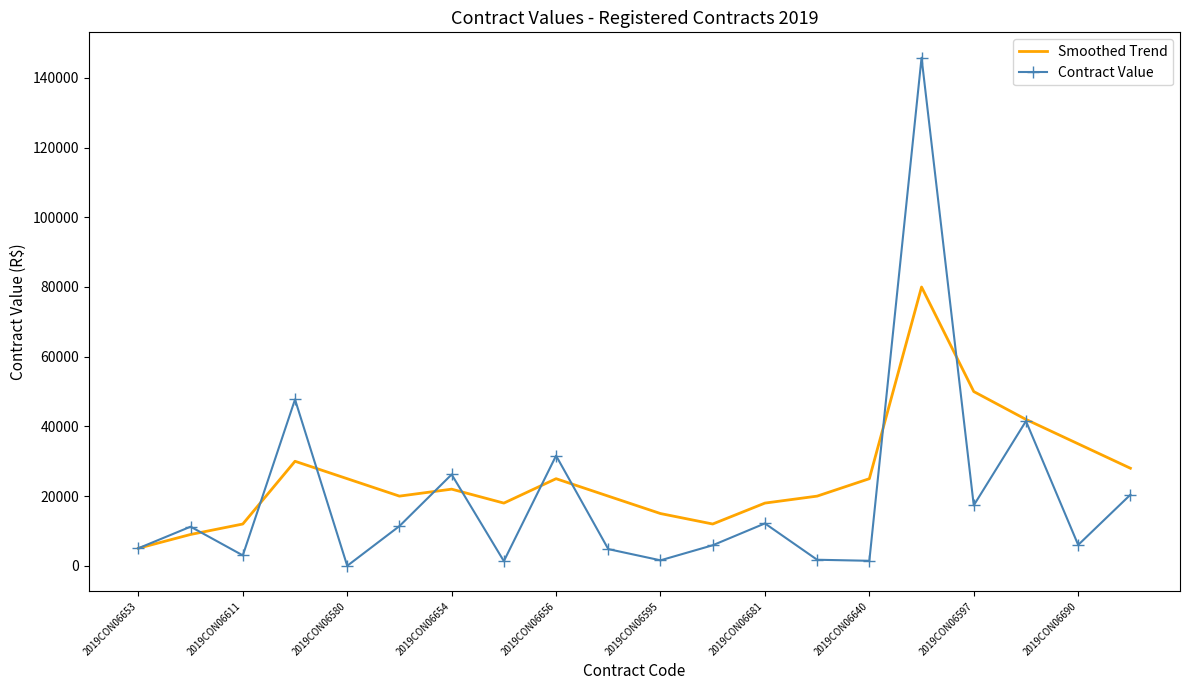

Rank the series by their maximum value, from lowest to highest.

Smoothed Trend, Contract Value